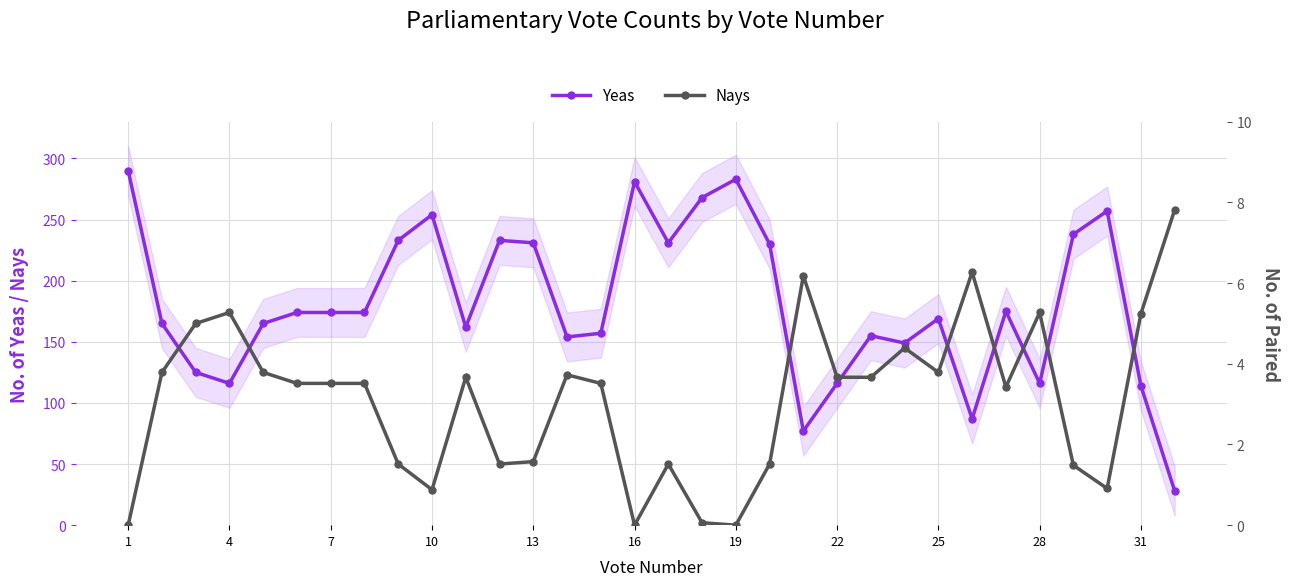

What is the difference between the highest and lowest values at 31?

41